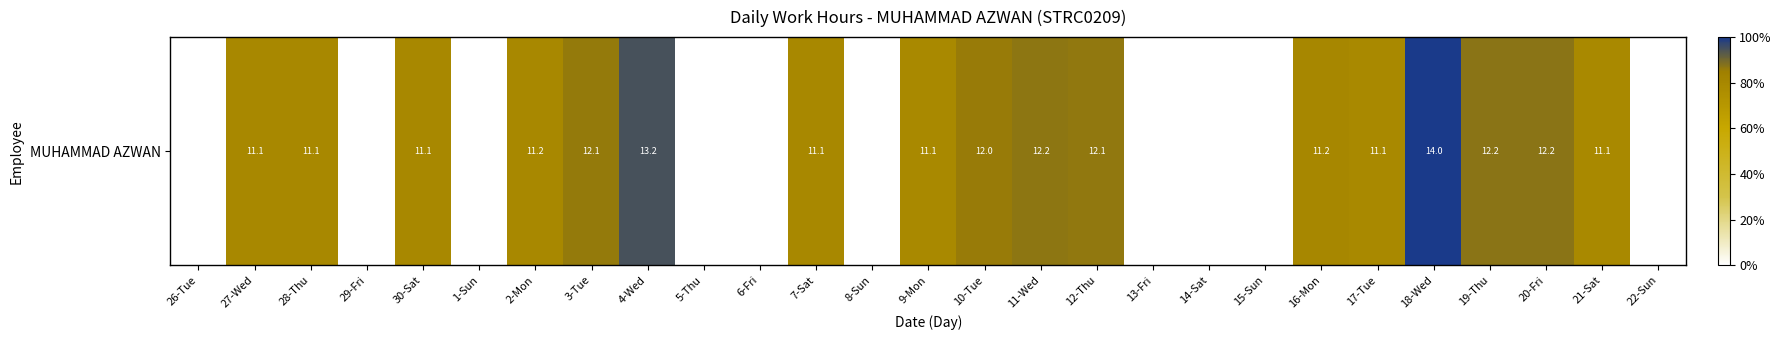

True or false: the data shows 0.0 at 8-Sun.

True